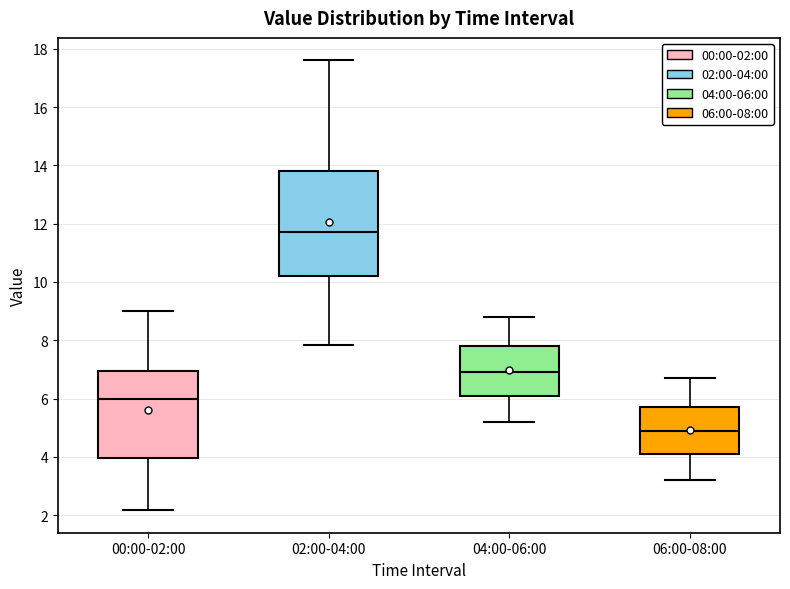

Which box's median line is the highest?

02:00-04:00